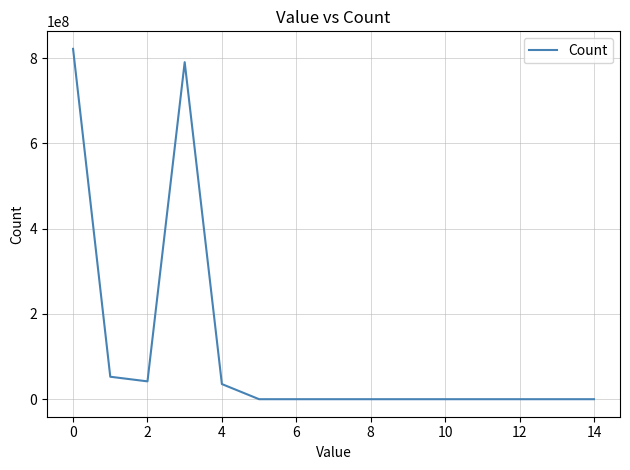

True or false: the data has more than 0 interior local peaks.

True